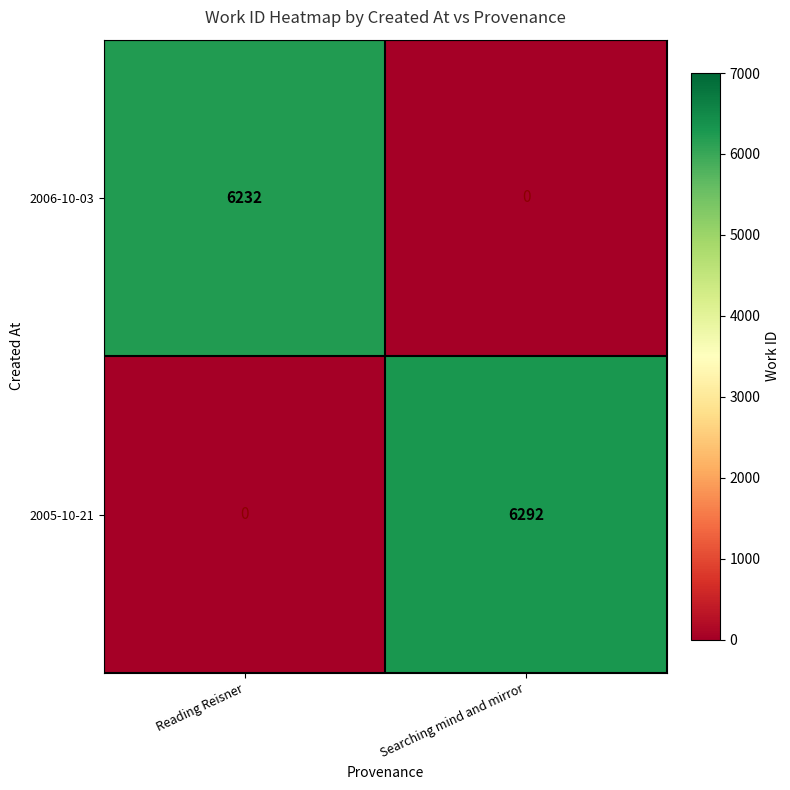

Reading left to right, extract all data points from this chart.

2006-10-03: 6232	0
2005-10-21: 0	6292